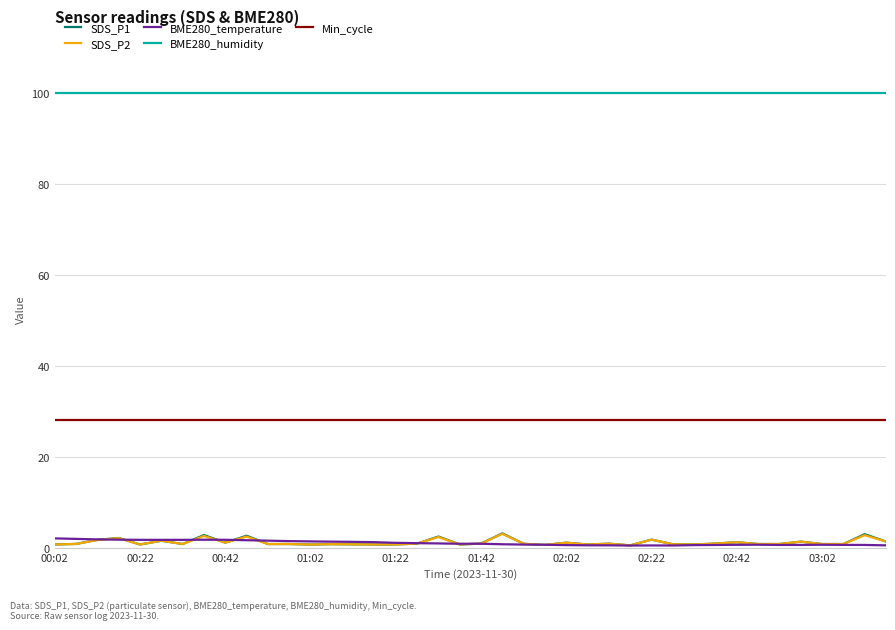

True or false: BME280_temperature and BME280_humidity intersect in this chart.

False